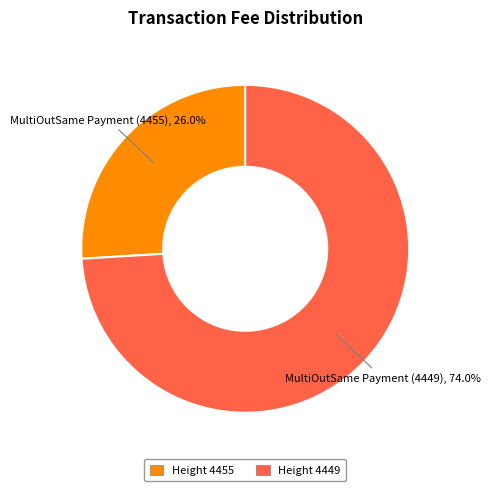

How much of the chart is everything except Height 4455?

74.0%